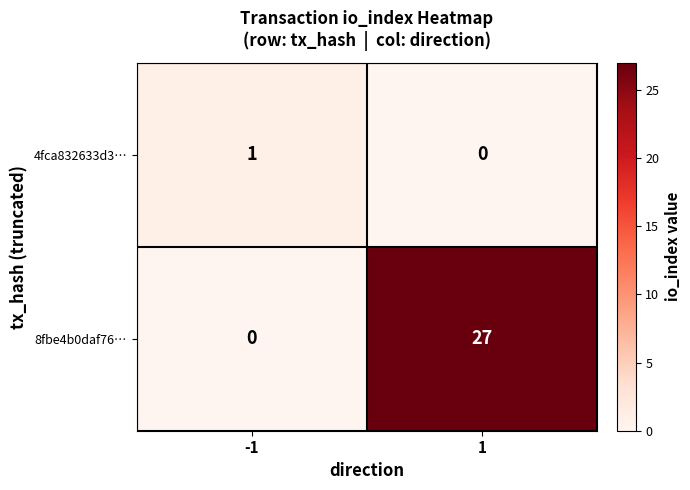

Which series has the largest total across all categories?

8fbe4b0daf76…